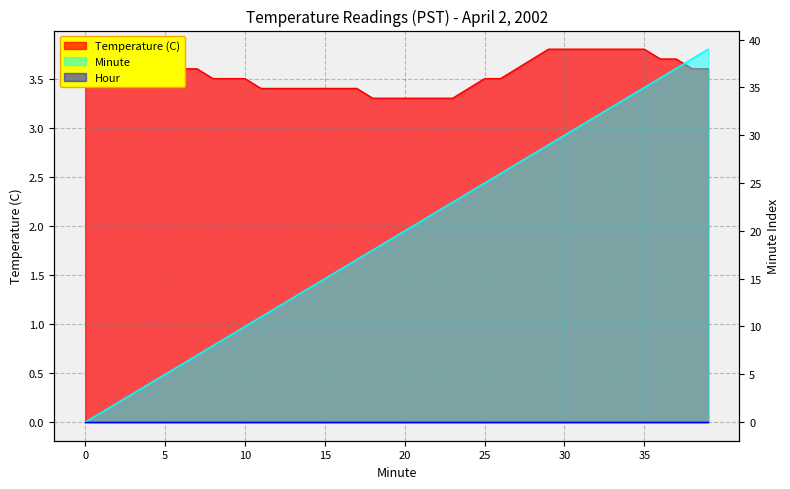

What is the difference between the second highest and second lowest values in the Temperature (C) series?

0.5